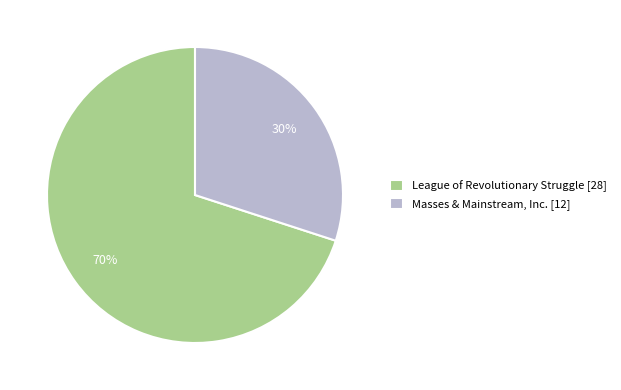

Between League of Revolutionary Struggle [28] and Masses & Mainstream, Inc. [12], which is larger?

League of Revolutionary Struggle [28]